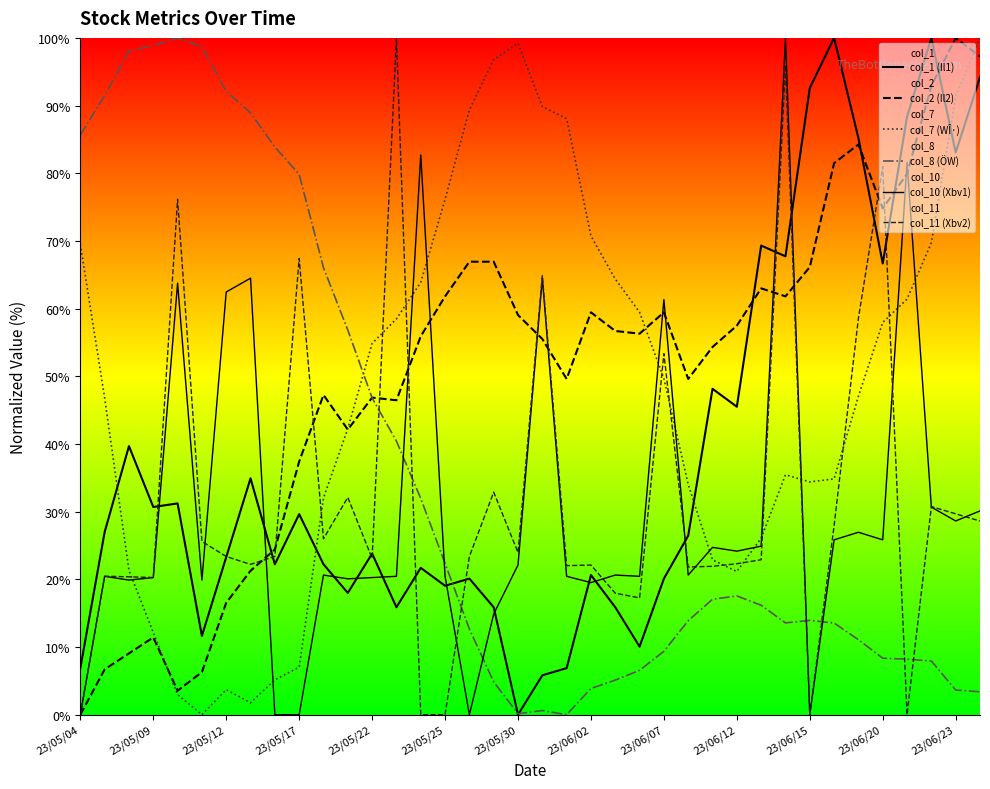

At how many categories does at least one series exceed 11?

38